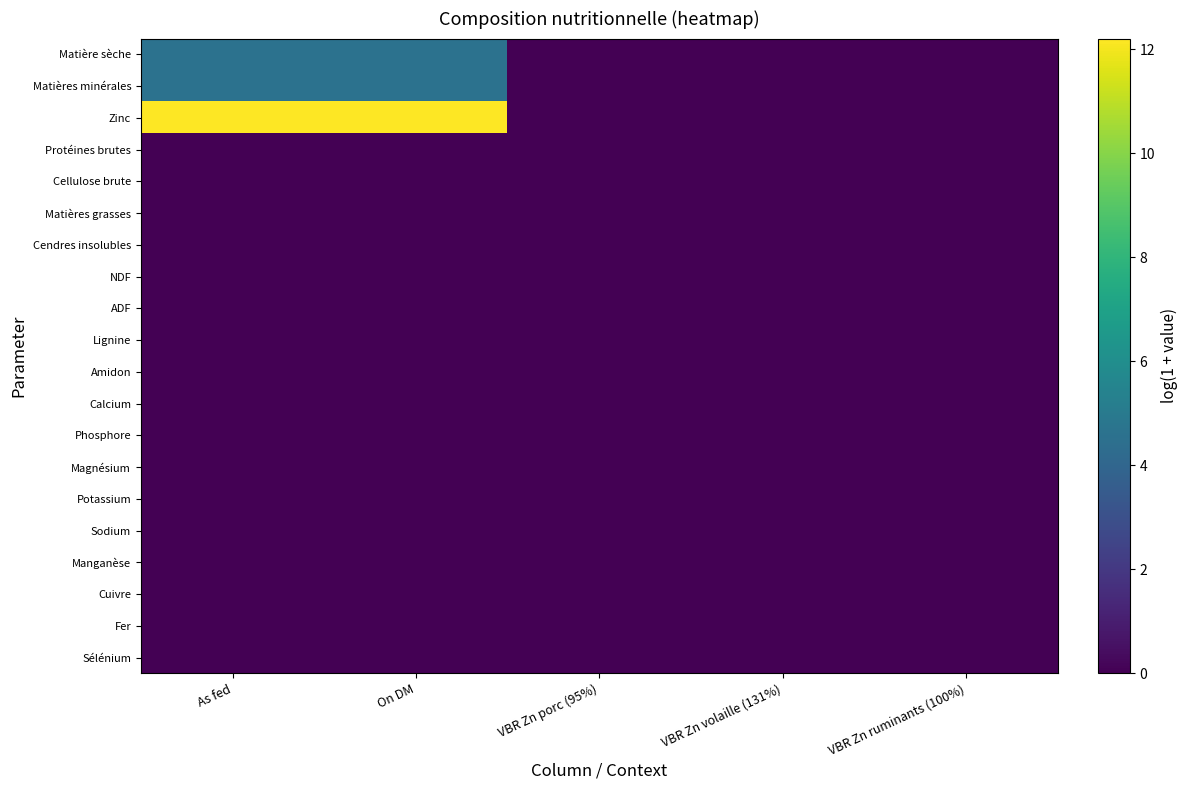

Which label corresponds to the largest value in the chart?

On DM